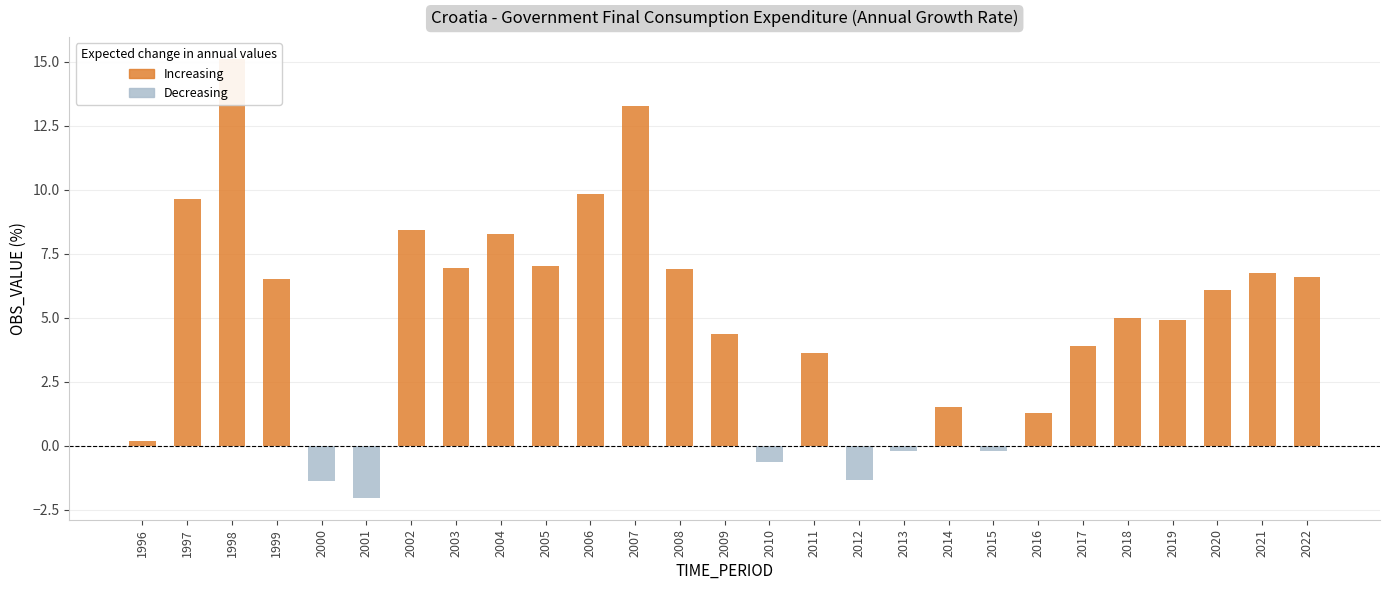

List the labels in order of value, largest first.

1998, 2007, 2006, 1997, 2002, 2004, 2005, 2003, 2008, 2021, 2022, 1999, 2020, 2018, 2019, 2009, 2017, 2011, 2014, 2016, 1996, 2013, 2015, 2010, 2012, 2000, 2001